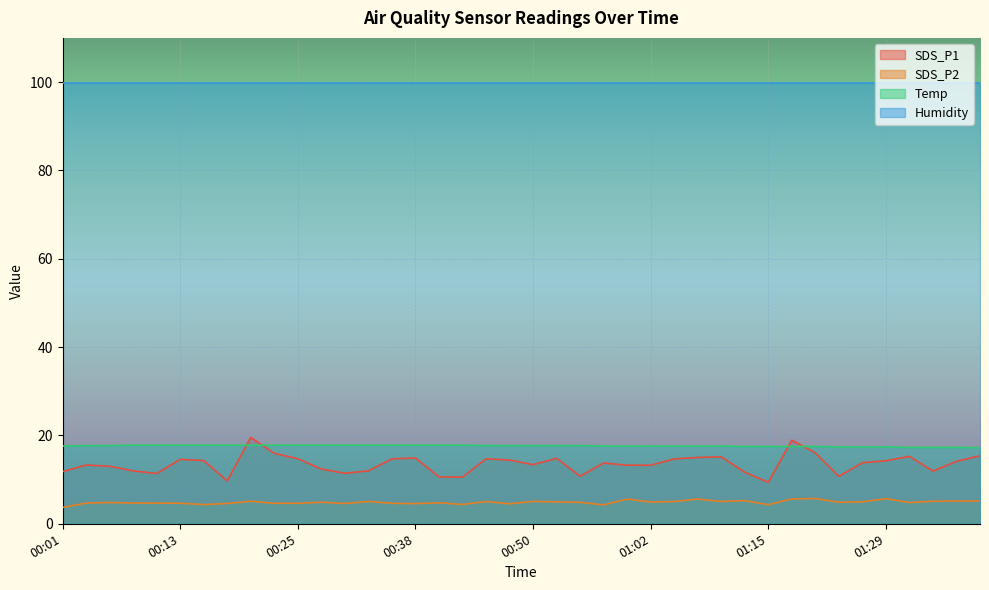

Which series has the widest spread of values?

SDS_P1